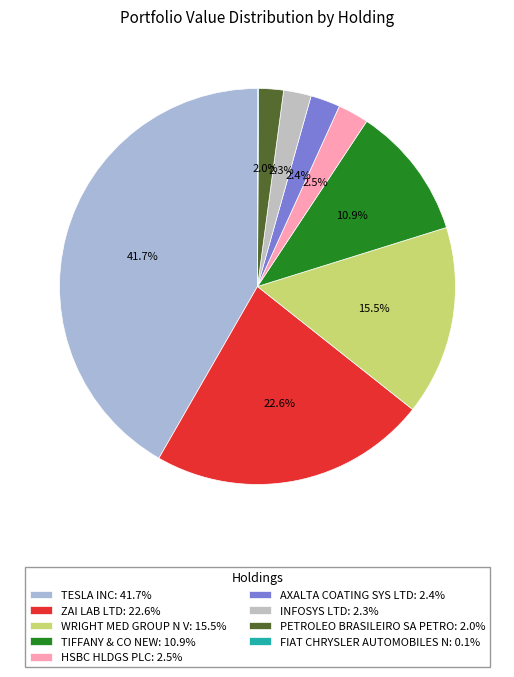

True or false: TESLA INC accounts for 56% of the total.

False